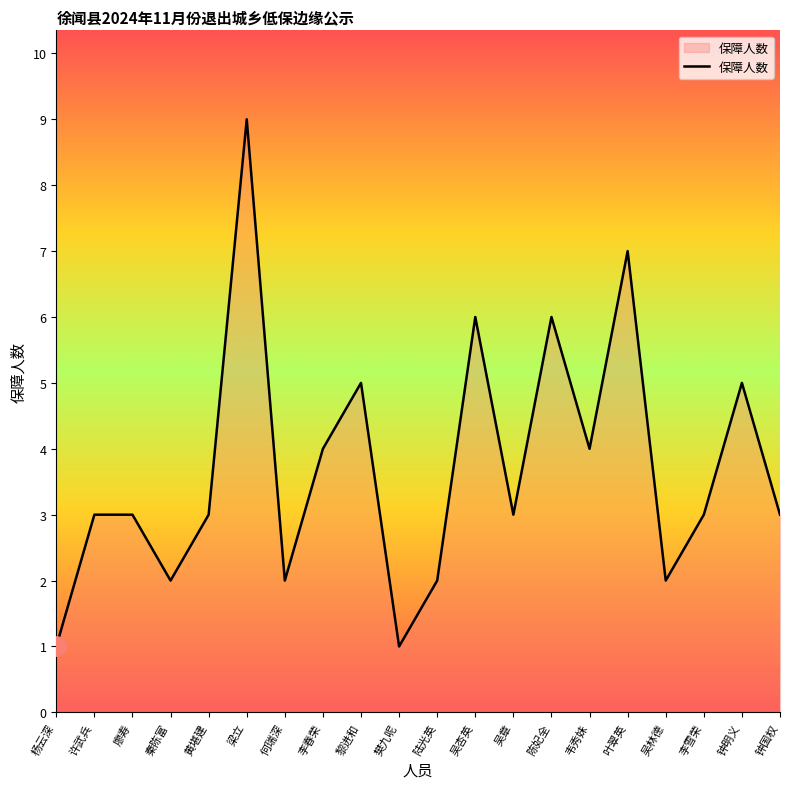

Read the value at 钟明义.

5